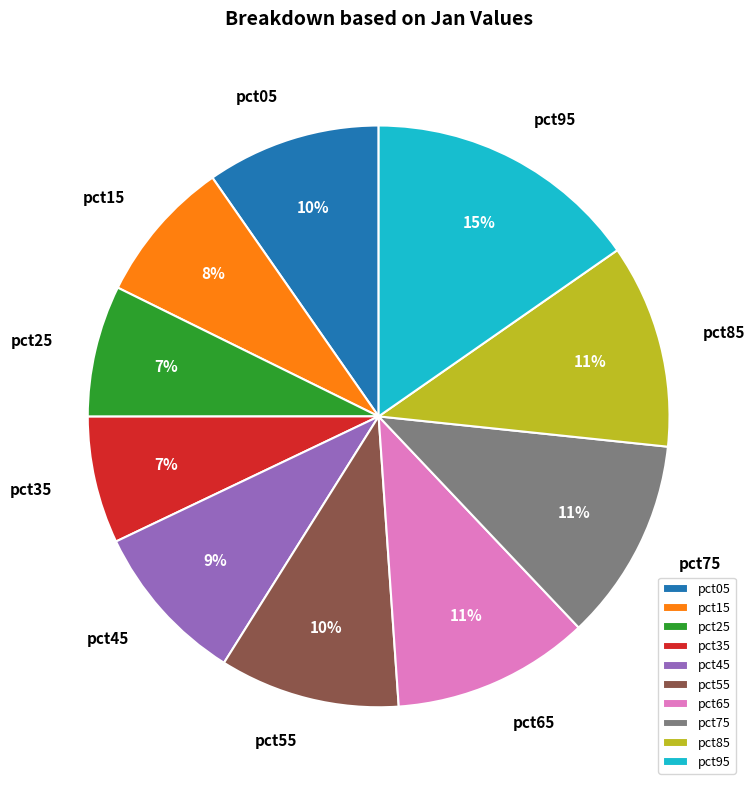

Combined, do pct95 and pct25 account for over 50%?

No